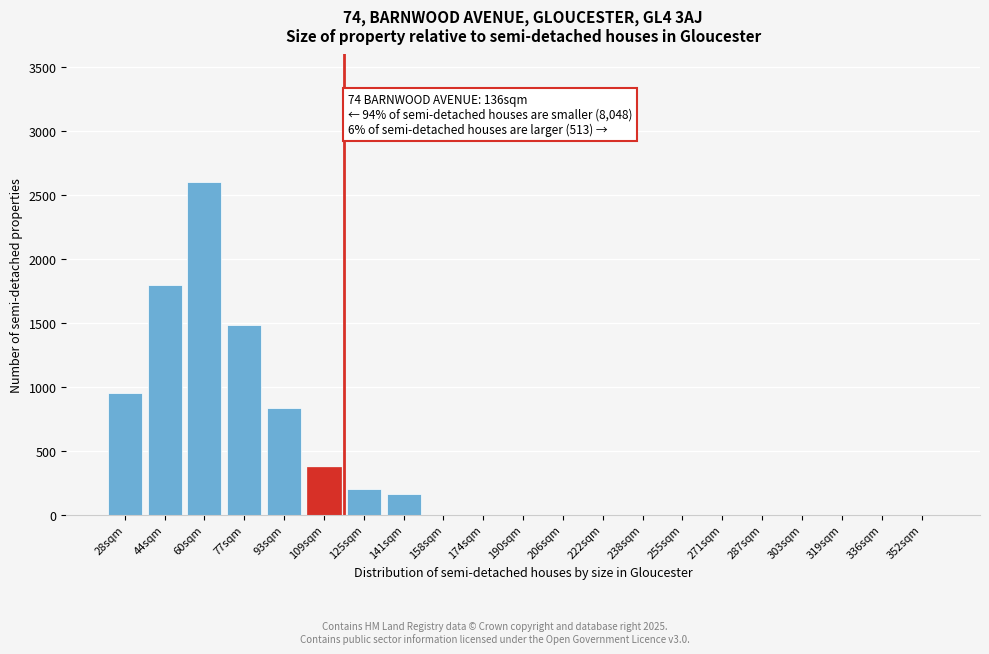

Reading left to right, transcribe all the data shown in this chart.

28sqm=950	44sqm=1800	60sqm=2600	77sqm=1480	93sqm=830	109sqm=370	125sqm=200	141sqm=160	158sqm=0	174sqm=0	190sqm=0	206sqm=0	222sqm=0	238sqm=0	255sqm=0	271sqm=0	287sqm=0	303sqm=0	319sqm=0	336sqm=0	352sqm=0